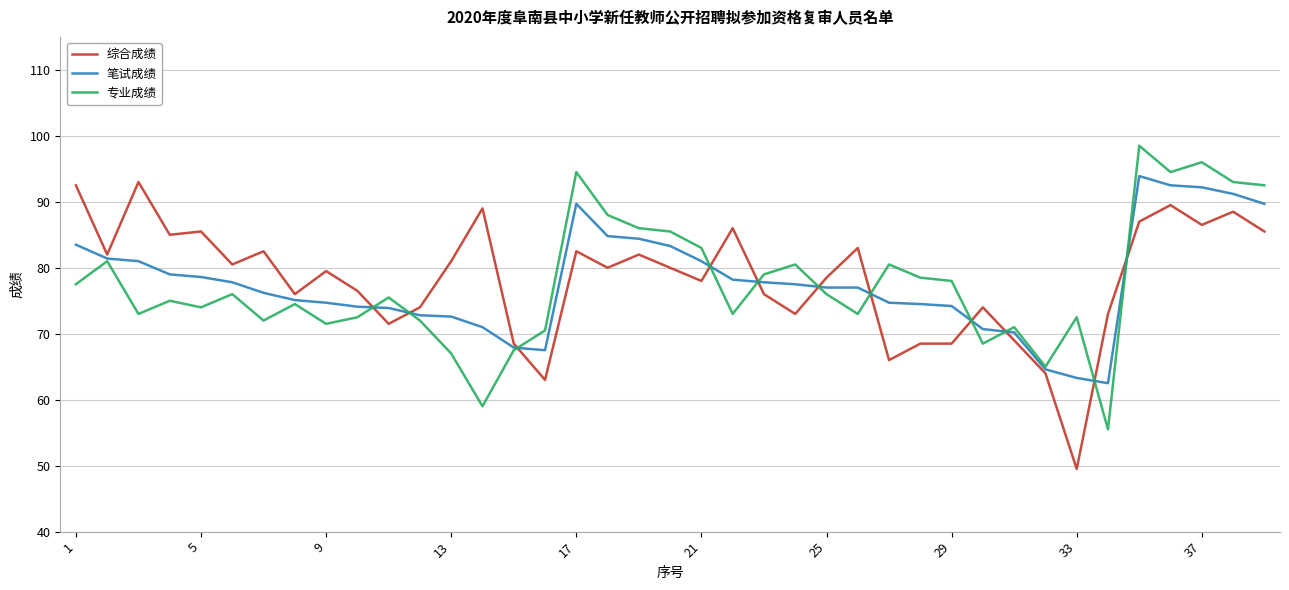

What is the lowest value of the 综合成绩 series?

49.5